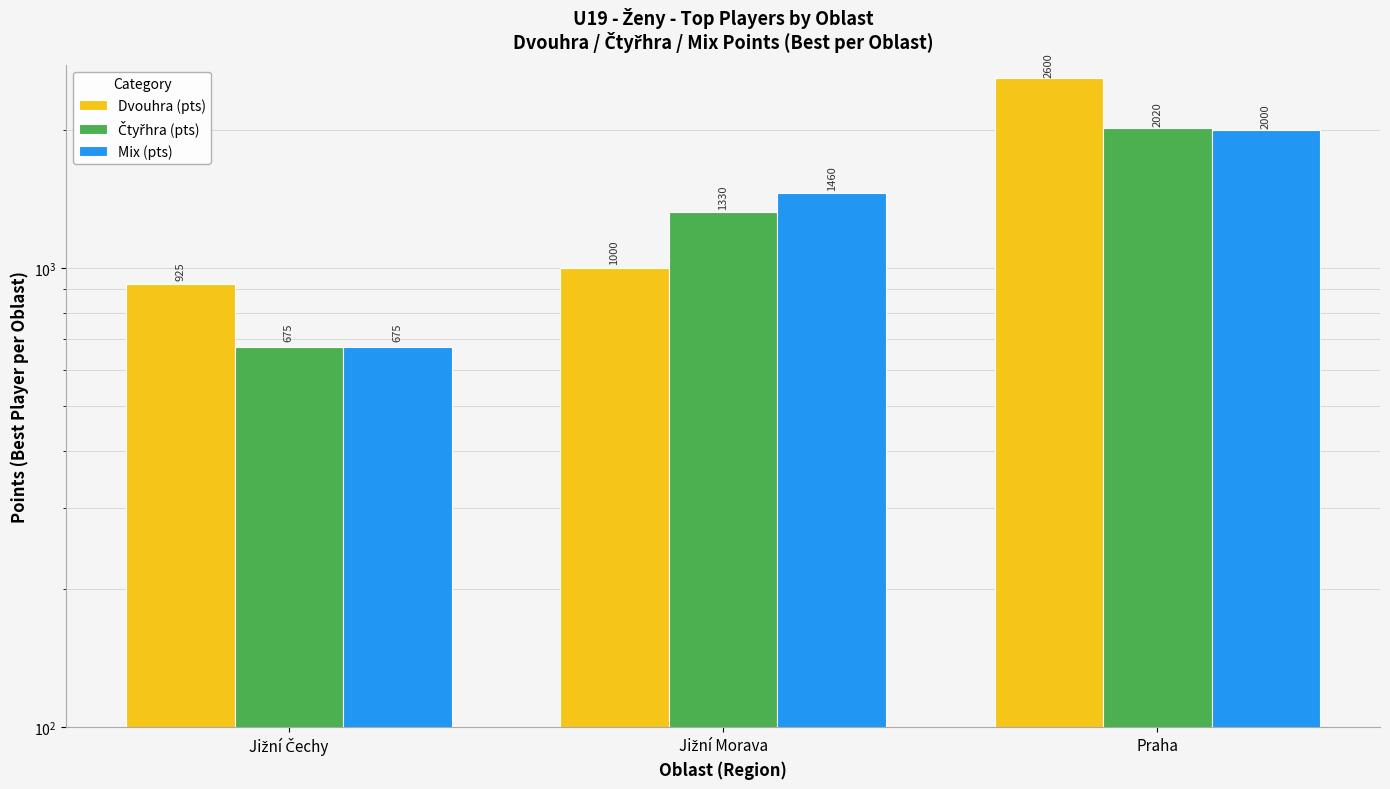

What are all the series names shown in the legend?

Dvouhra (pts), Čtyřhra (pts), Mix (pts)